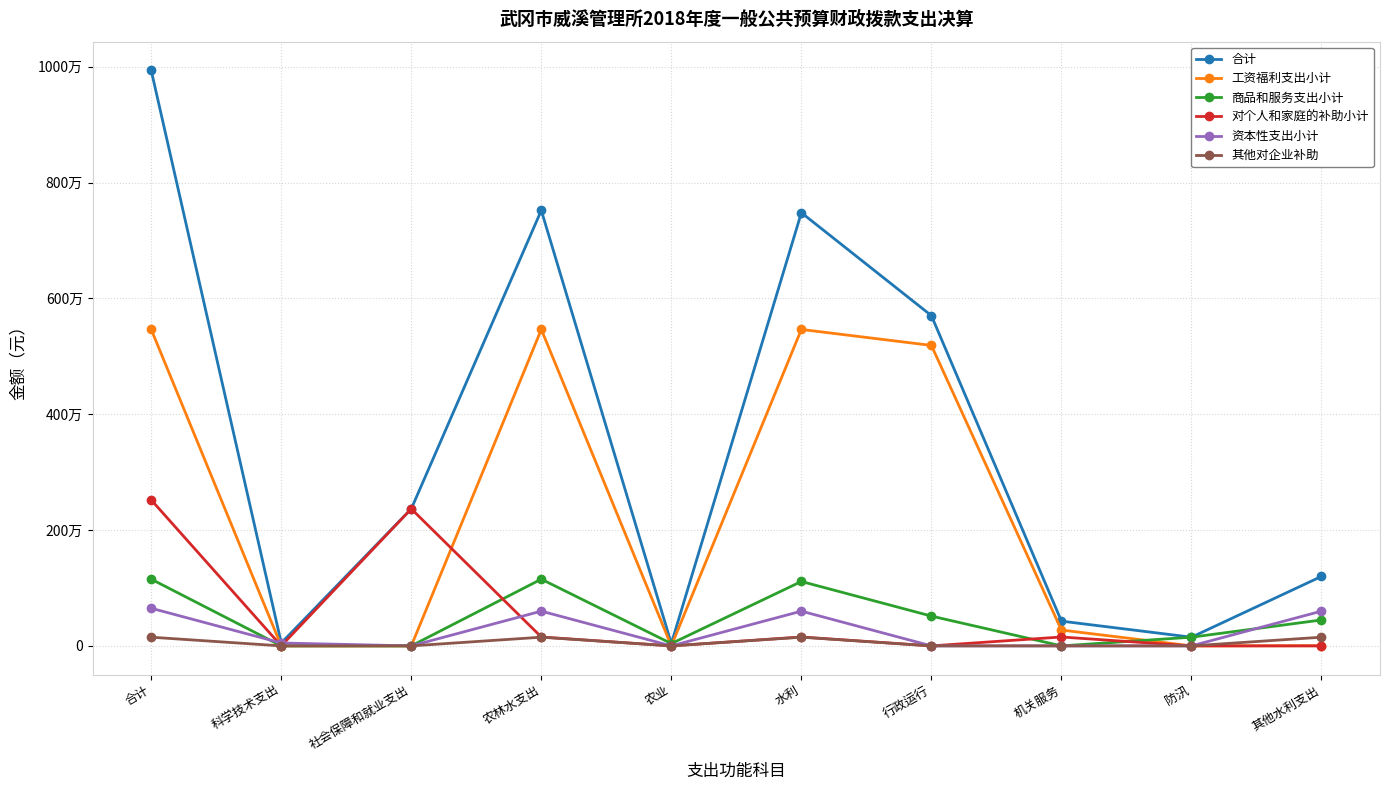

Which series has the largest range (max minus min)?

合计